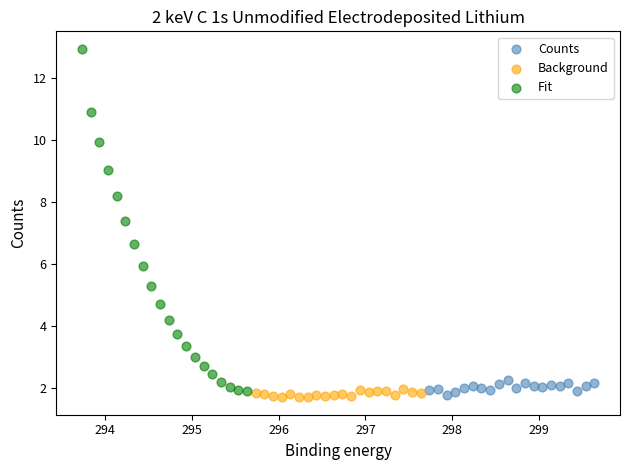

Which series contains the highest Y value?

Fit